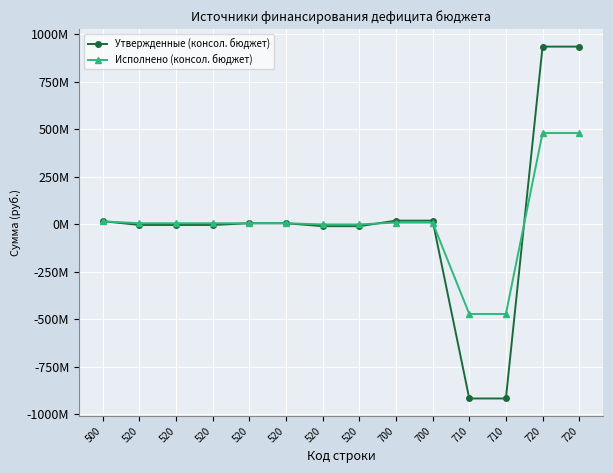

Where do Утвержденные (консол. бюджет) and Исполнено (консол. бюджет) first cross each other?

500 and 520